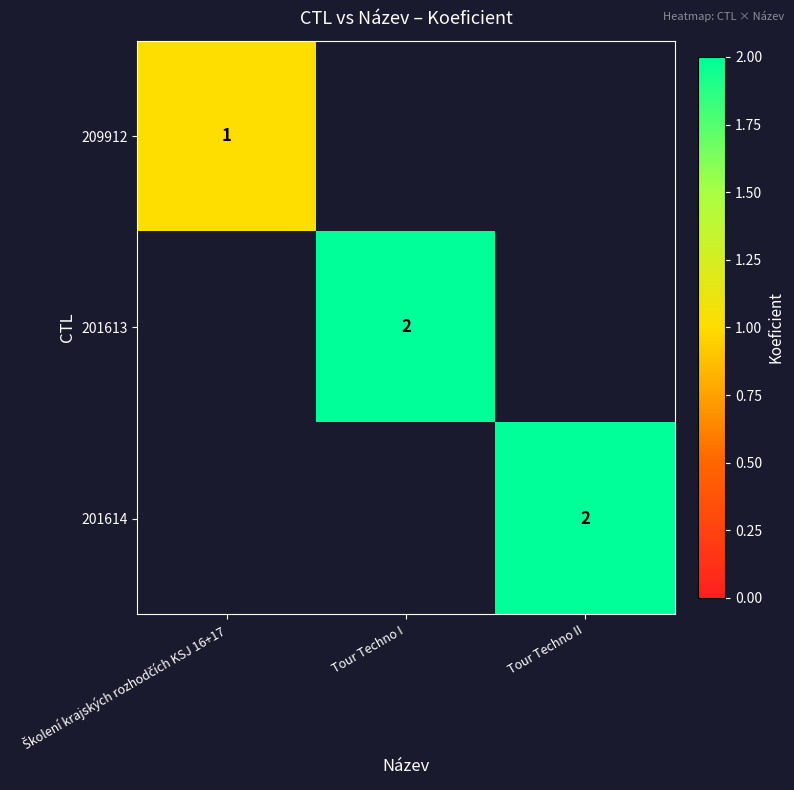

Is it true that 201613 equals 4 at Tour Techno I?

False